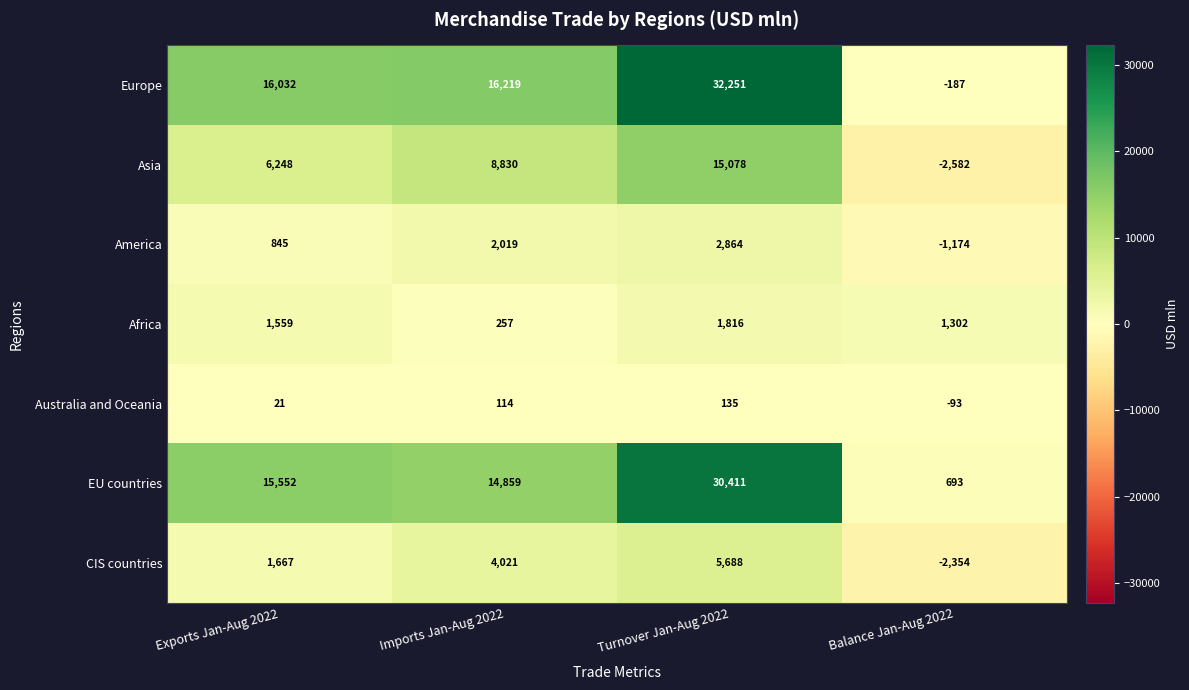

Is it true that America equals 486 at Imports Jan-Aug 2022?

False